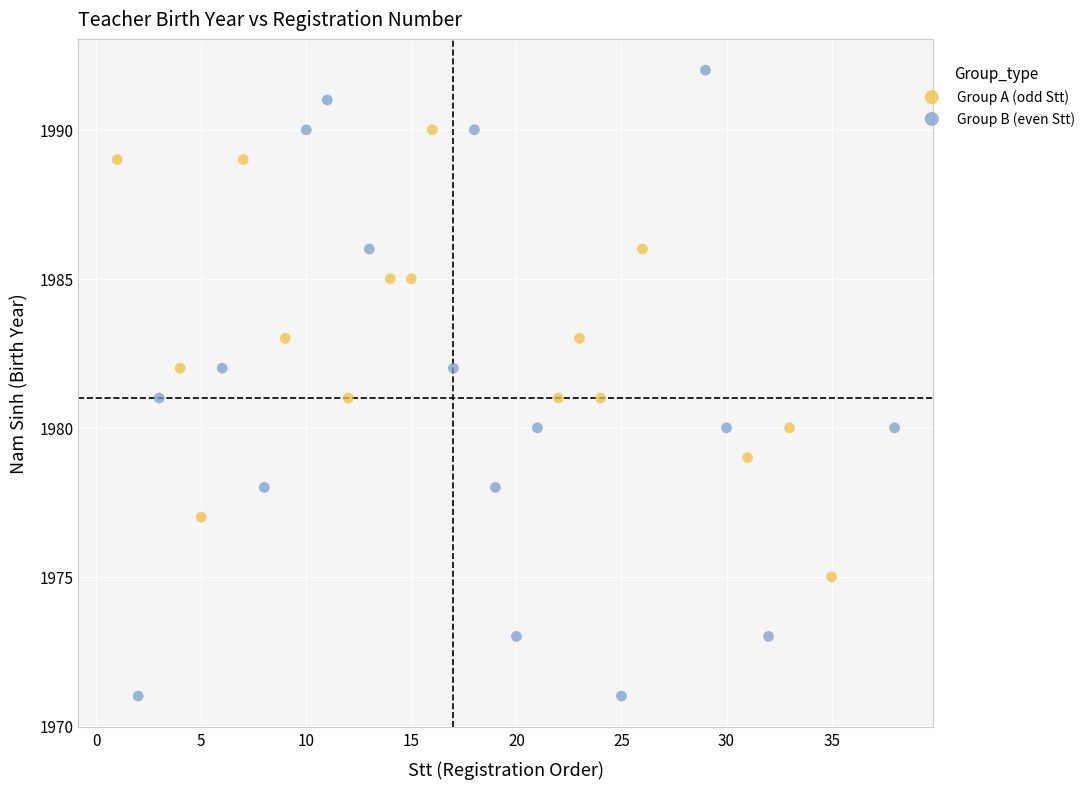

Which series has the widest spread of Y values?

Group B (even Stt)